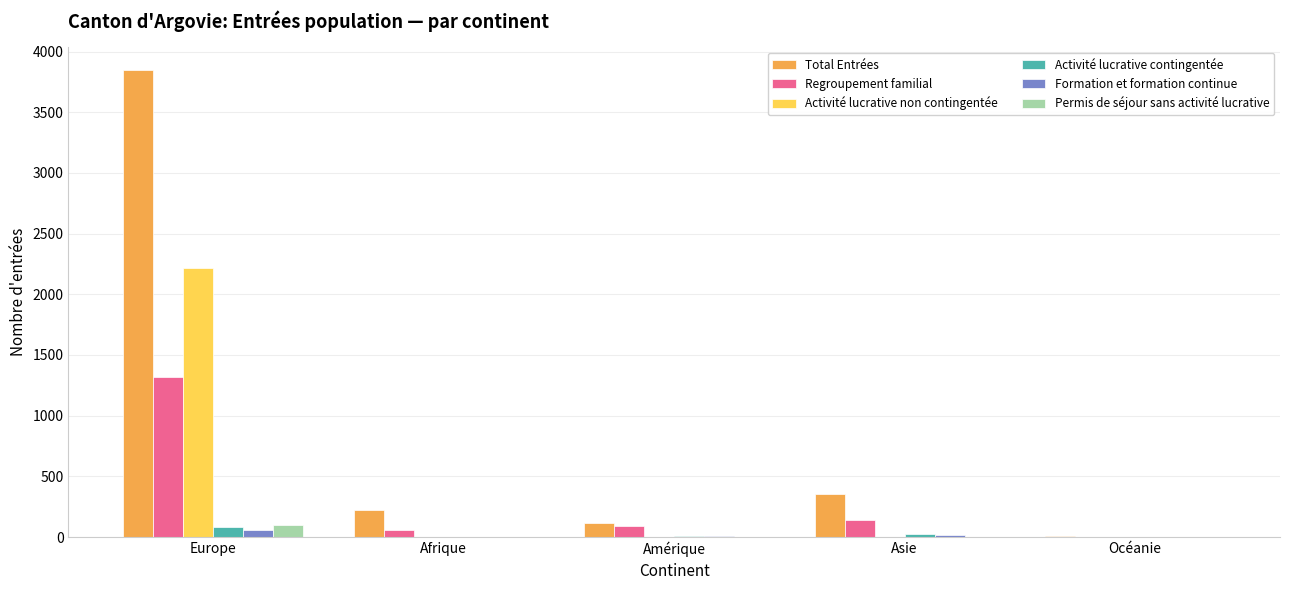

Which series has the widest spread of values?

Total Entrées